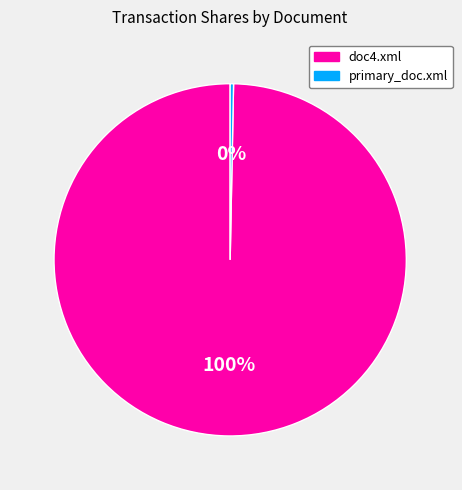

Which has a higher value, doc4.xml or primary_doc.xml?

doc4.xml